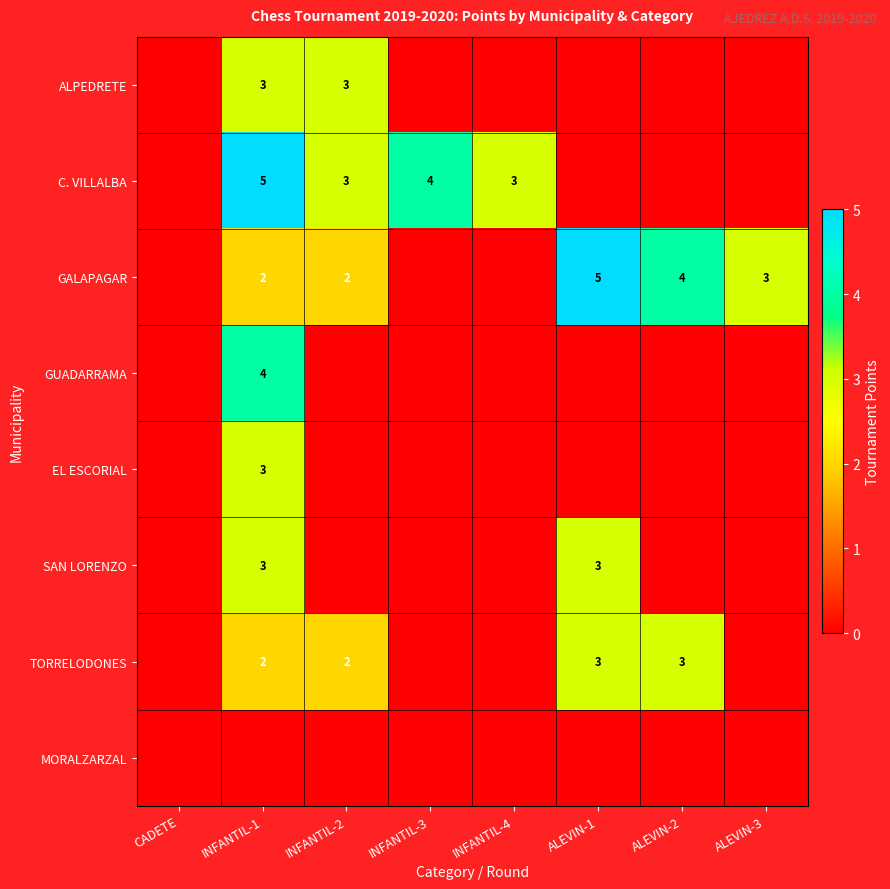

Which series has the largest total across all categories?

GALAPAGAR